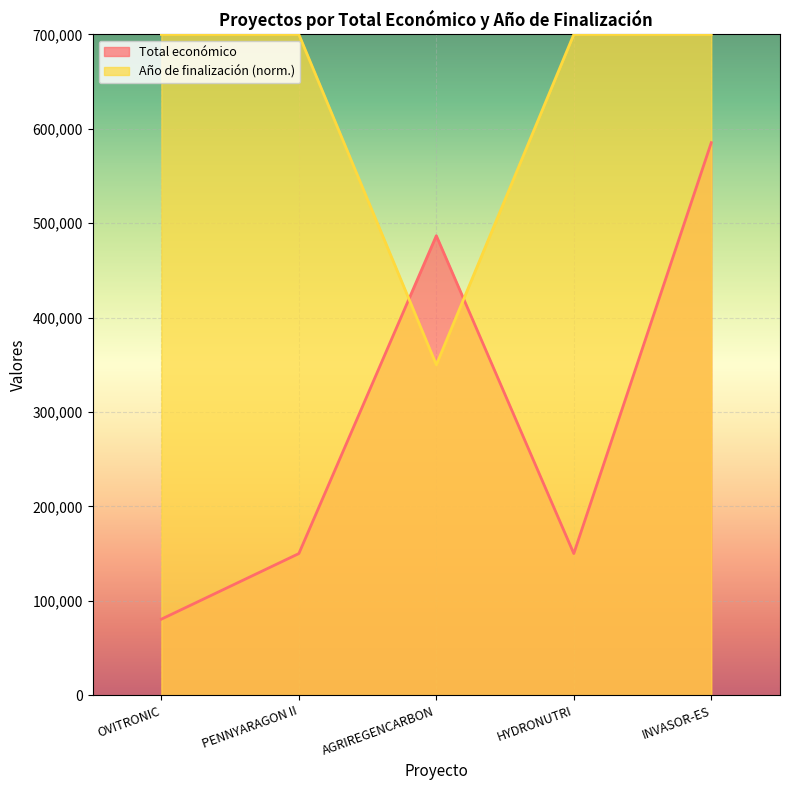

How many values in the Total económico series exceed 150000?

2